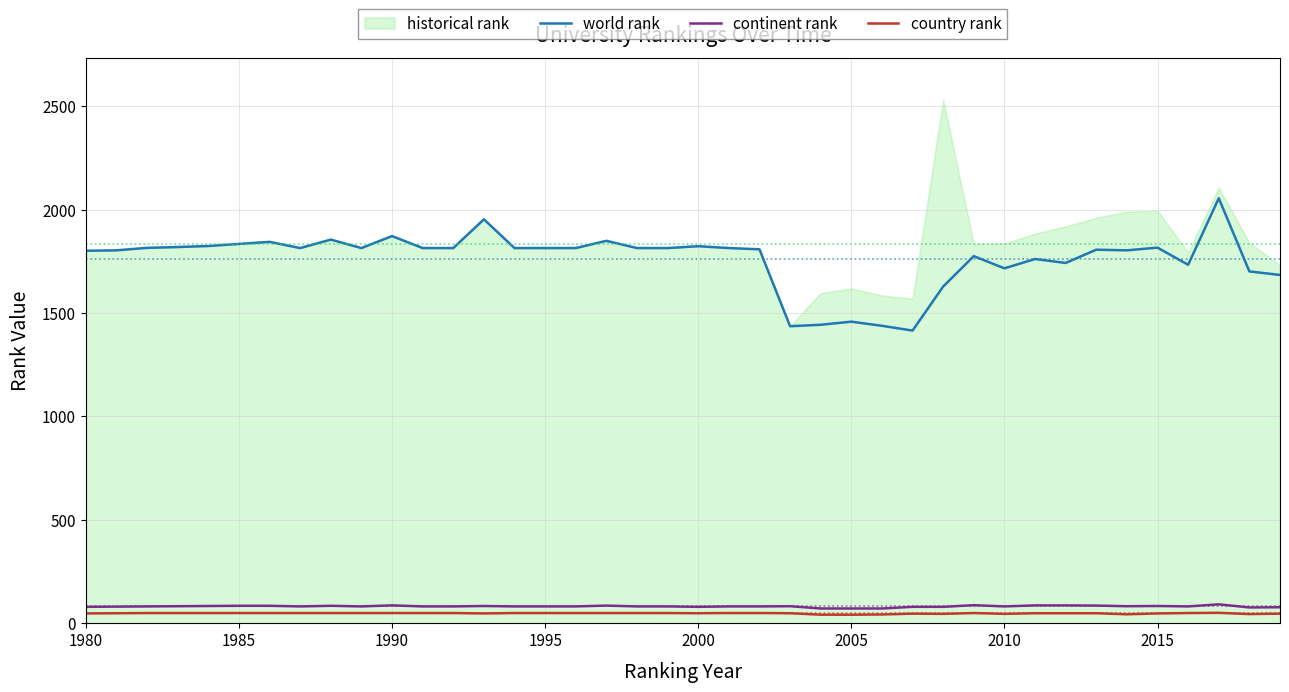

True or false: country rank and world rank intersect in this chart.

False